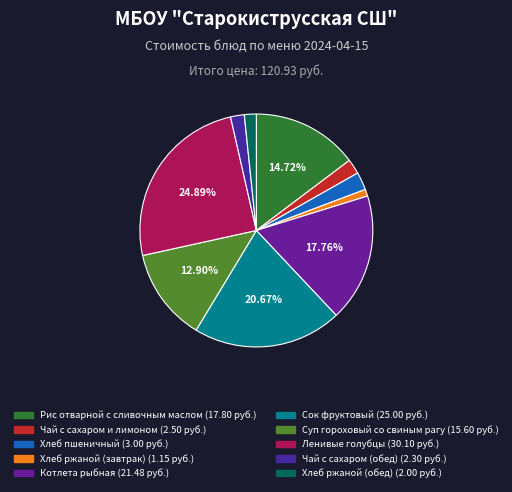

What percentage is the Чай с сахаром (обед) slice, to the nearest percent?

2%